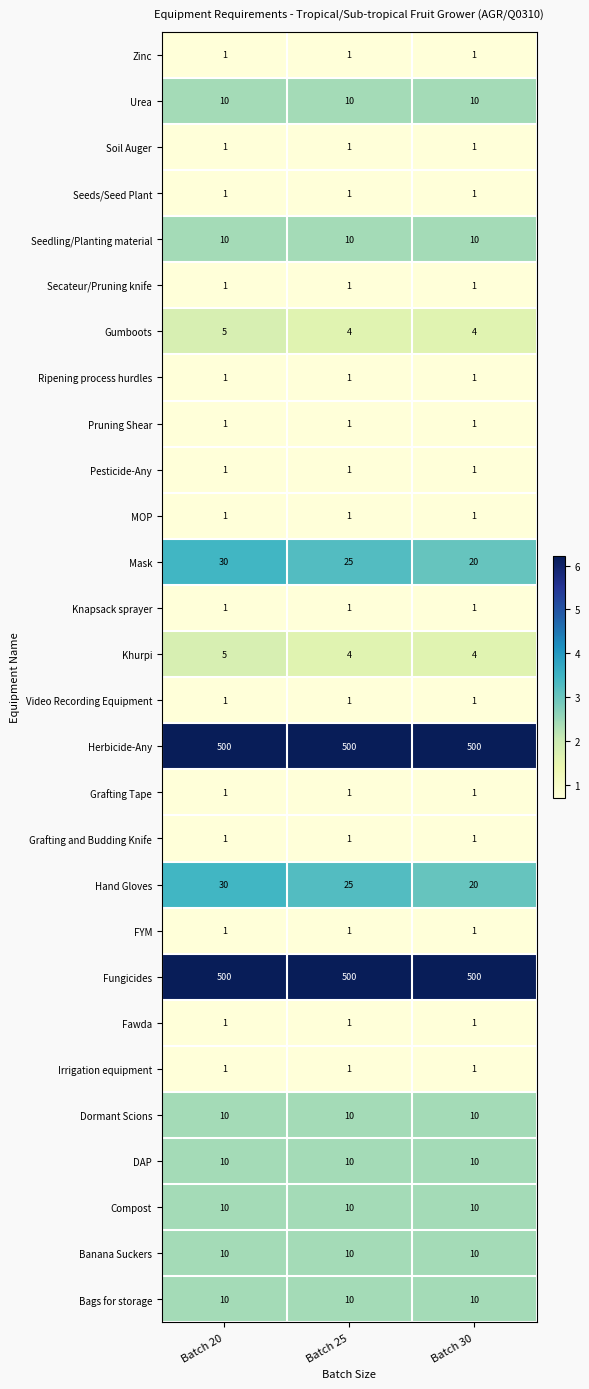

What is the difference between the highest and lowest values at Batch 25?

499